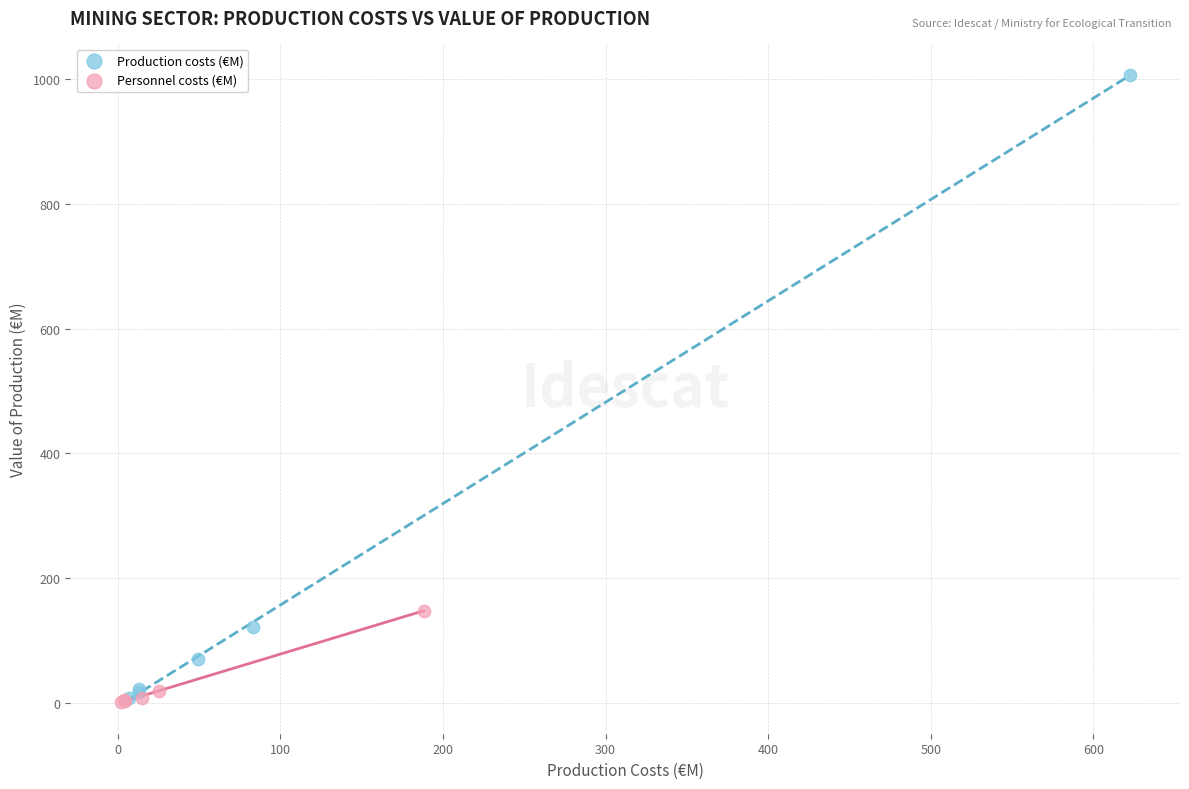

Which series contains the highest Y value?

Production costs (€M)